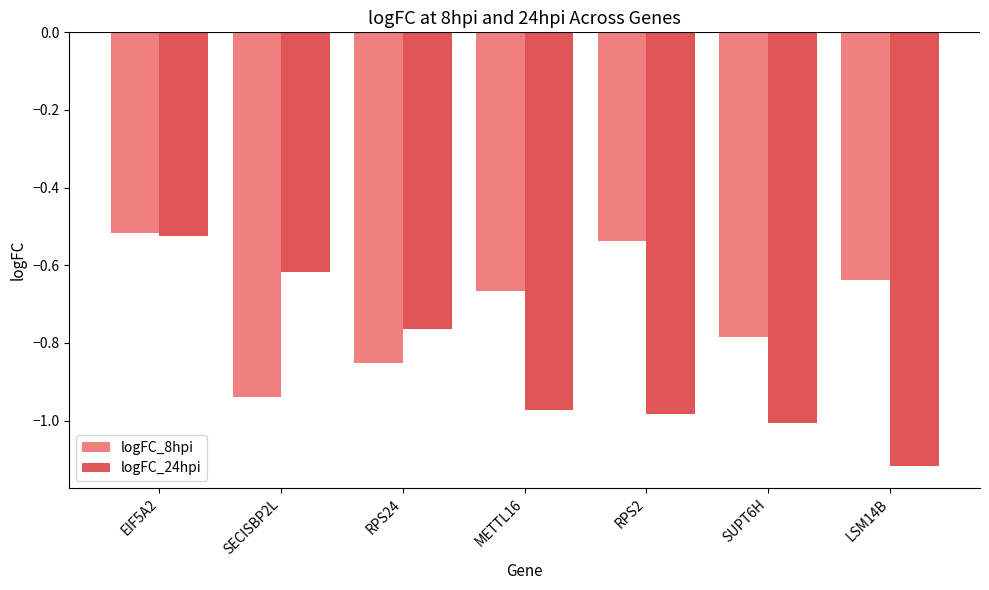

What is the sum of the logFC_8hpi values at SECISBP2L and LSM14B?

-1.6